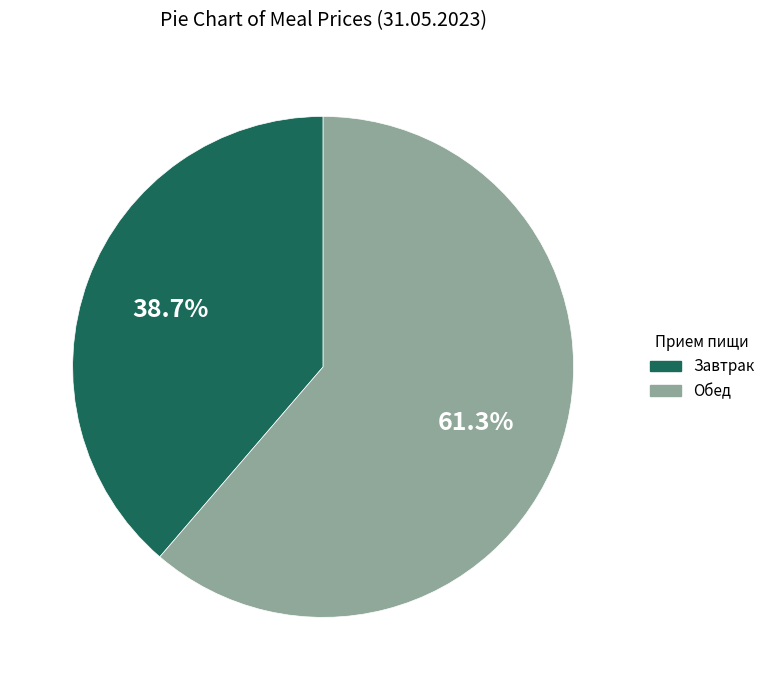

Does any single category account for the majority?

Yes